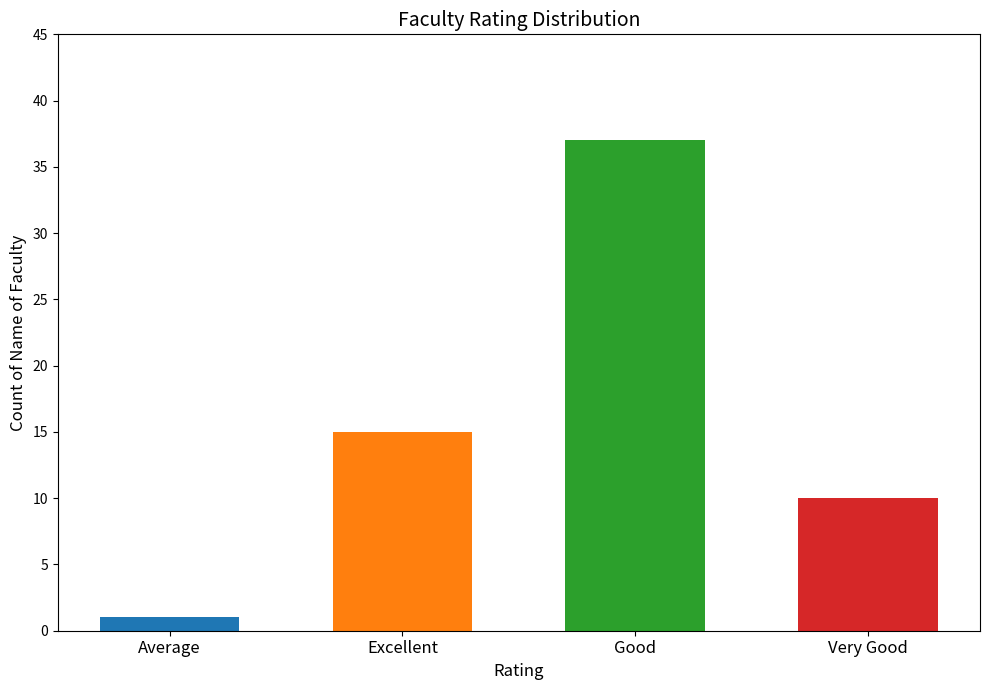

Reading left to right, extract all data points from this chart.

Average=1	Excellent=15	Good=37	Very Good=10